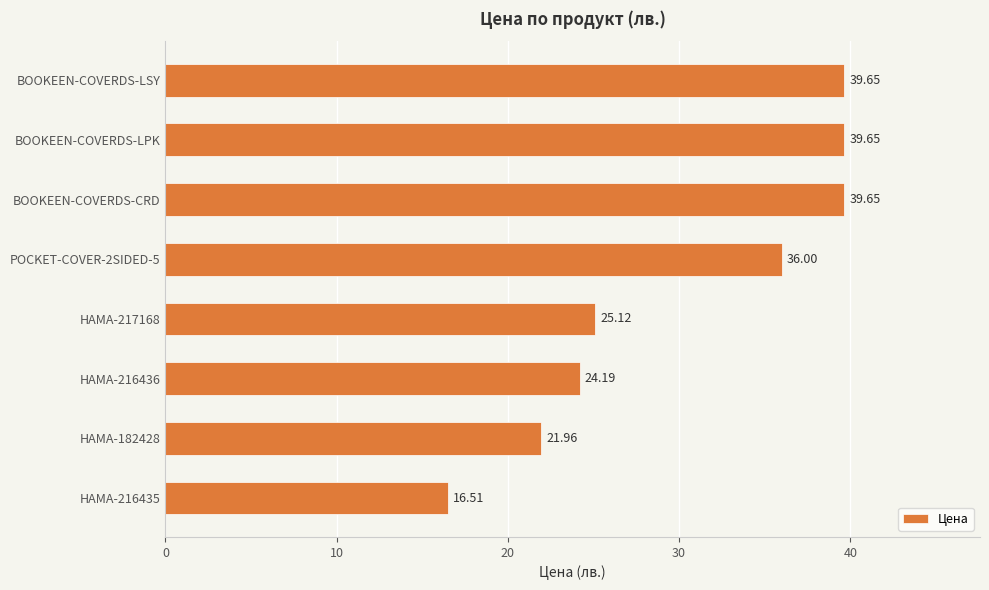

What is the sum of all values?

242.7